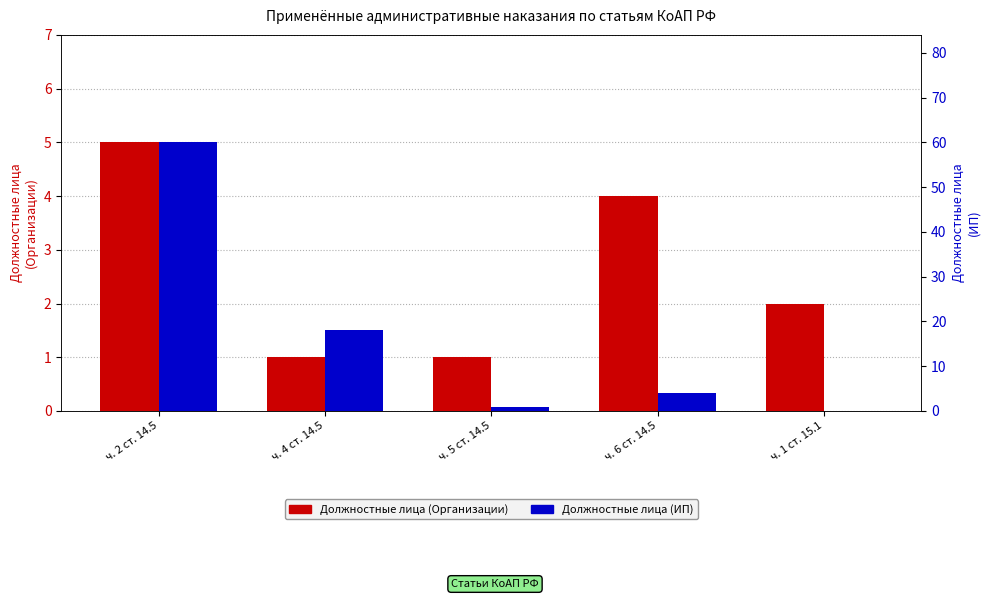

At which label does Должностные лица (Организации) reach its minimum?

ч. 4 ст. 14.5